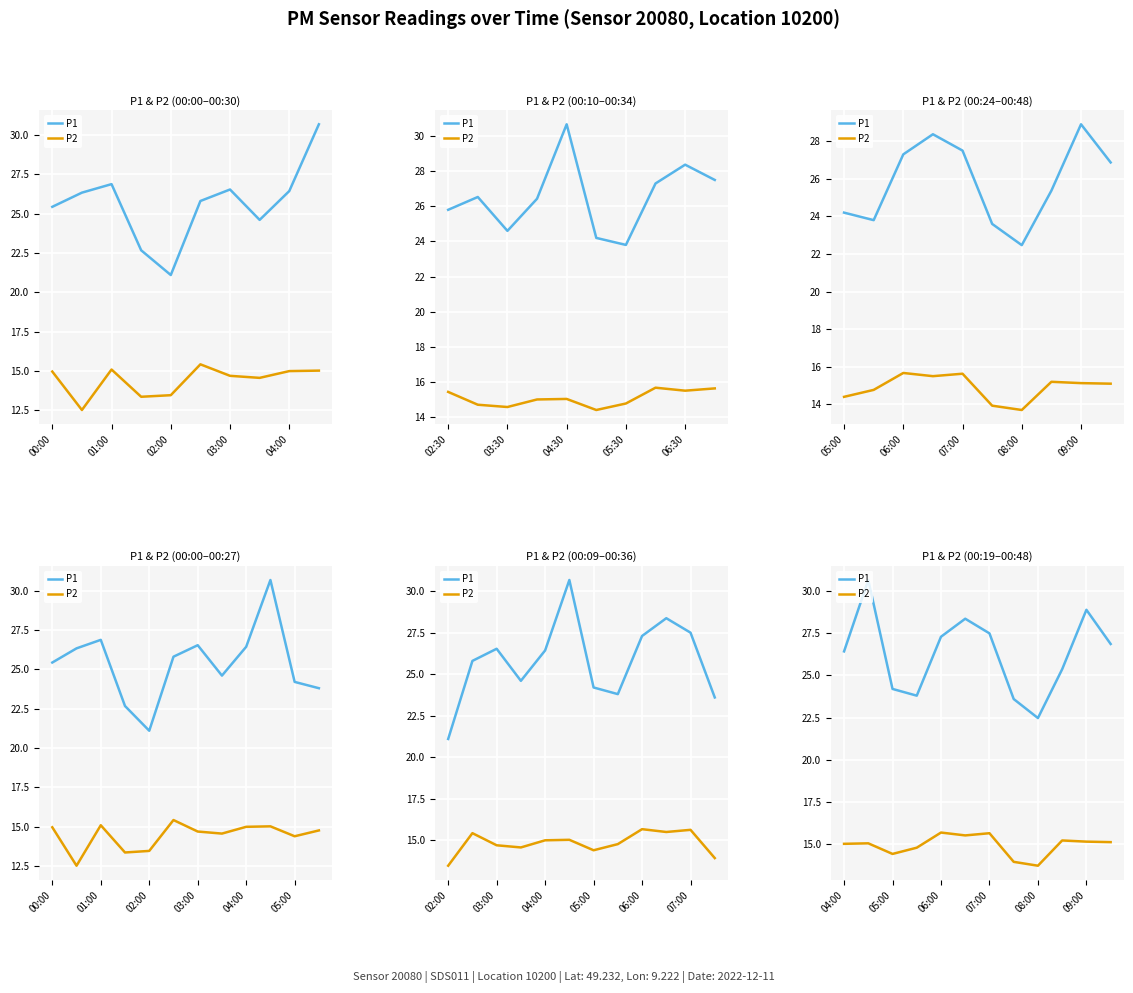

How many lines are shown in the chart?

2